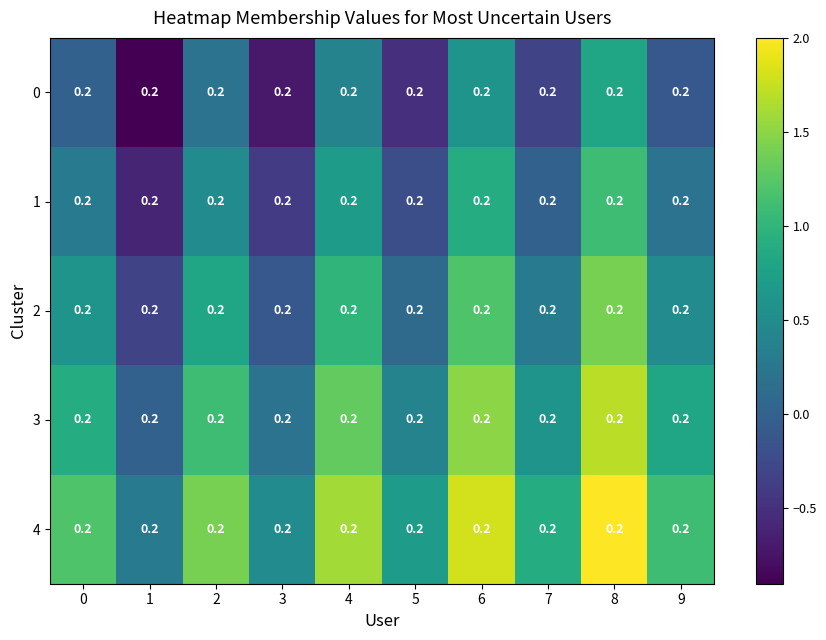

Between 7 and 8, which is larger?

8